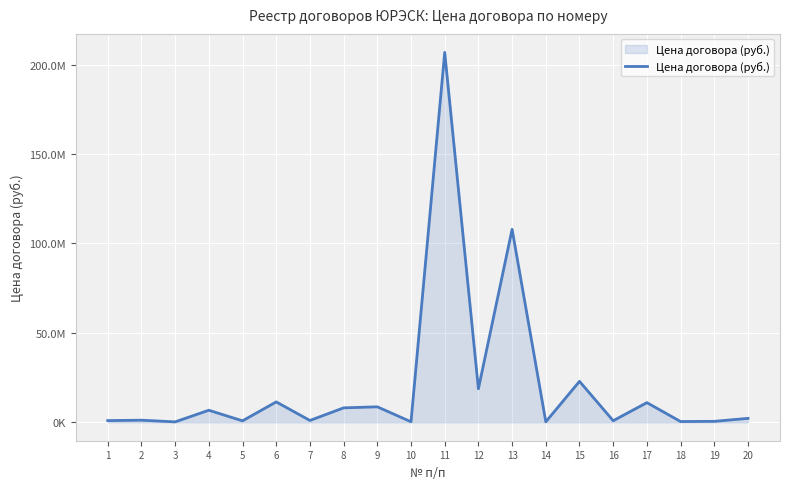

What is the difference between the maximum and minimum values?

206579093.8